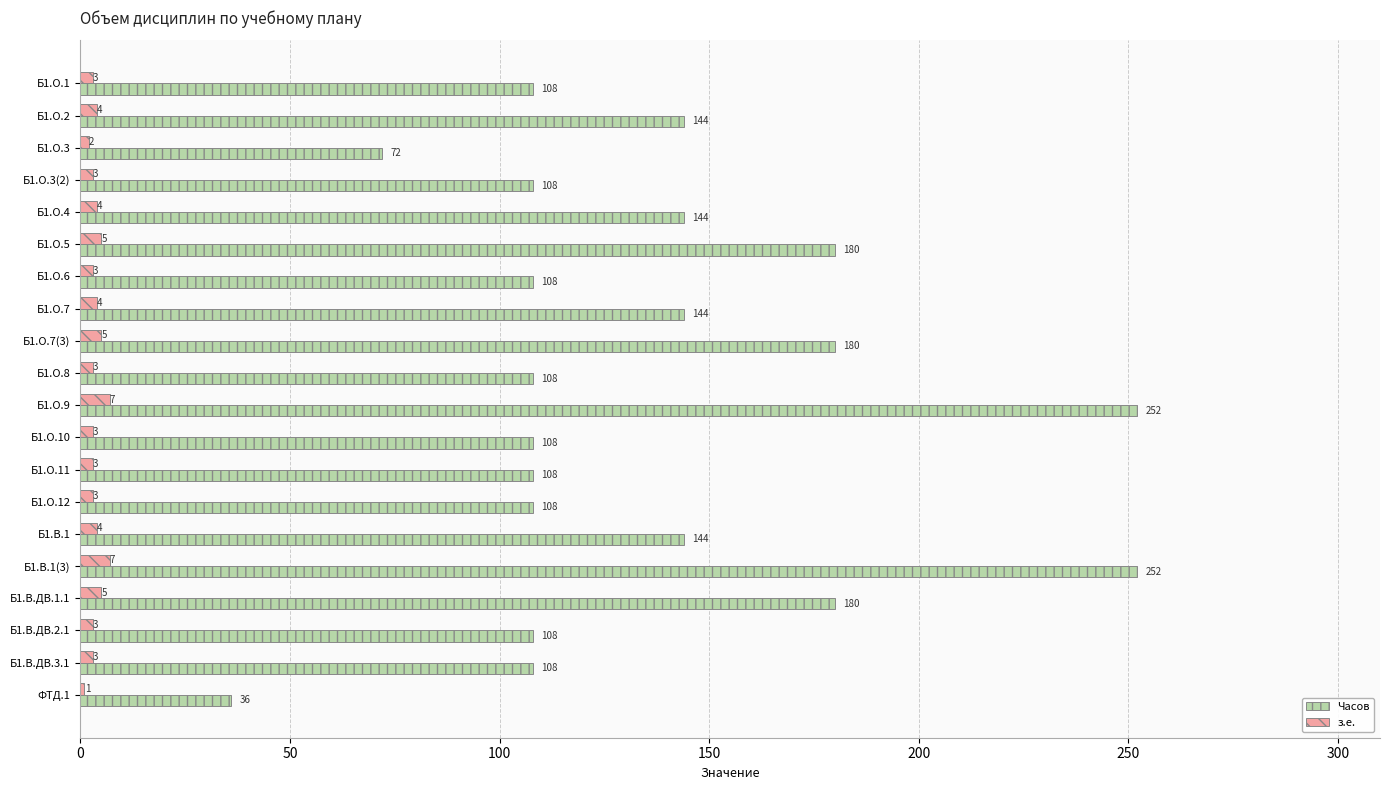

What is the difference between the maximum and minimum values in the Часов series?

216